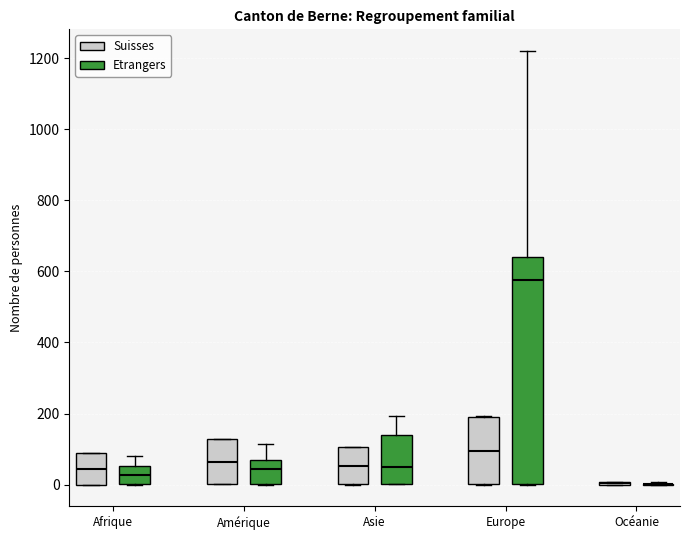

Which box is the tallest, from its lower edge to its upper edge?

Europe (Etrangers)